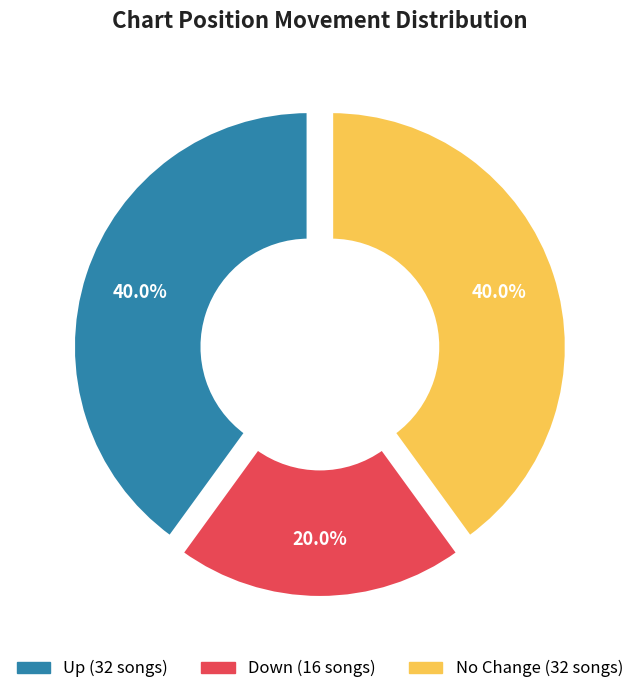

Does any single category account for the majority?

No